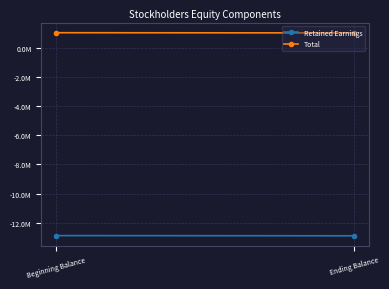

Is the value of Retained Earnings at Beginning Balance greater than the value of Total at Ending Balance?

No